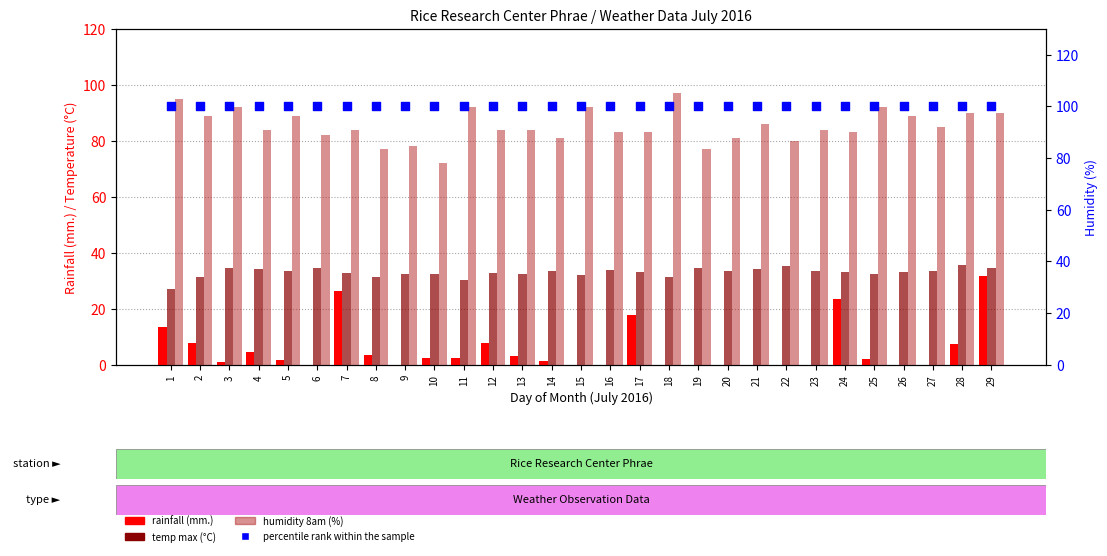

Which series has the widest spread of Y values?

rainfall (mm.)